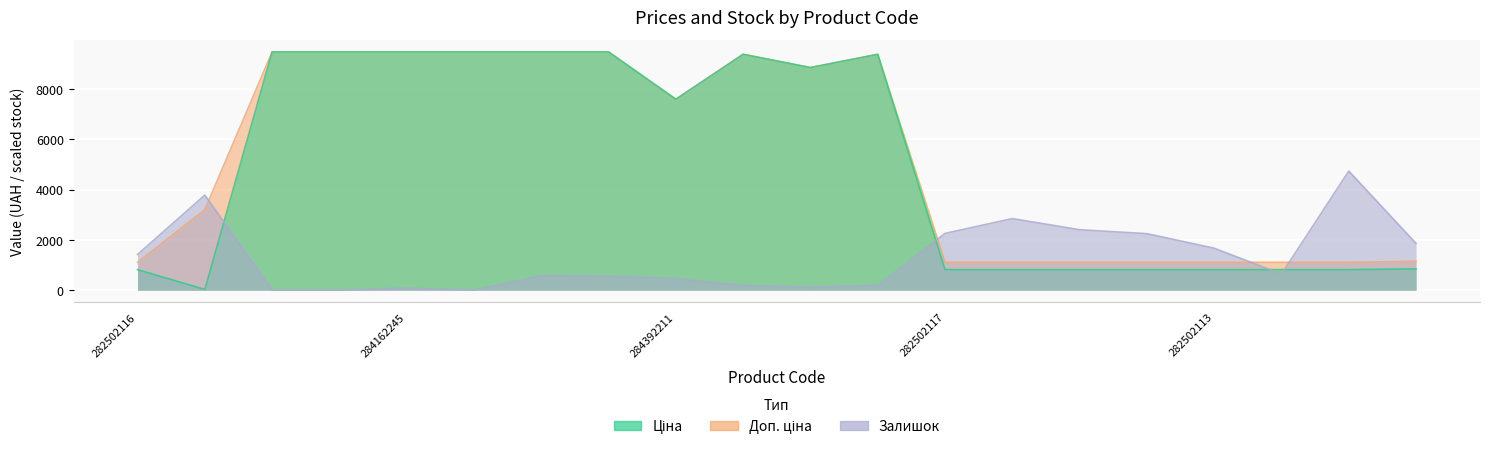

Which series changed the most between 273702193 and 248922198?

Ціна